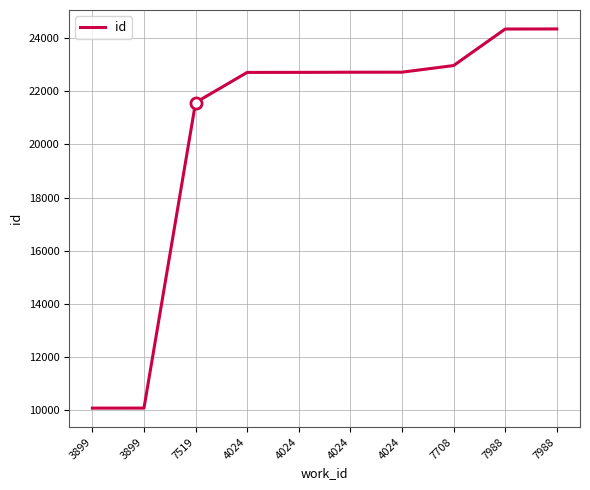

Which label corresponds to the smallest value in the chart?

3899